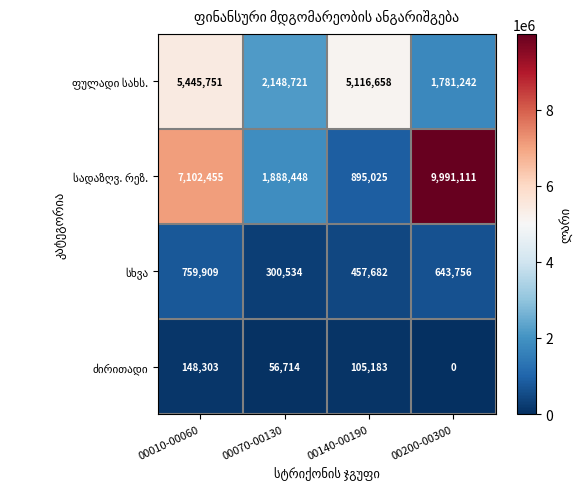

What is the difference between the highest and lowest values at 00070-00130?

2092007